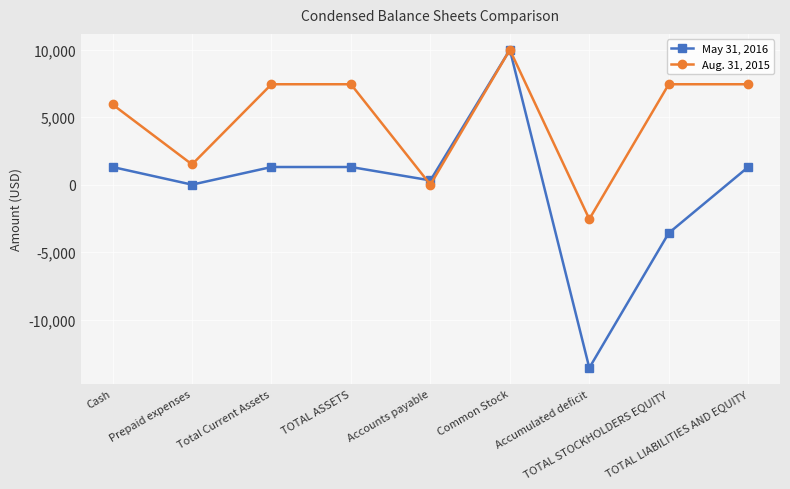

Is the value of May 31, 2016 at TOTAL STOCKHOLDERS EQUITY greater than the value of Aug. 31, 2015 at TOTAL STOCKHOLDERS EQUITY?

No